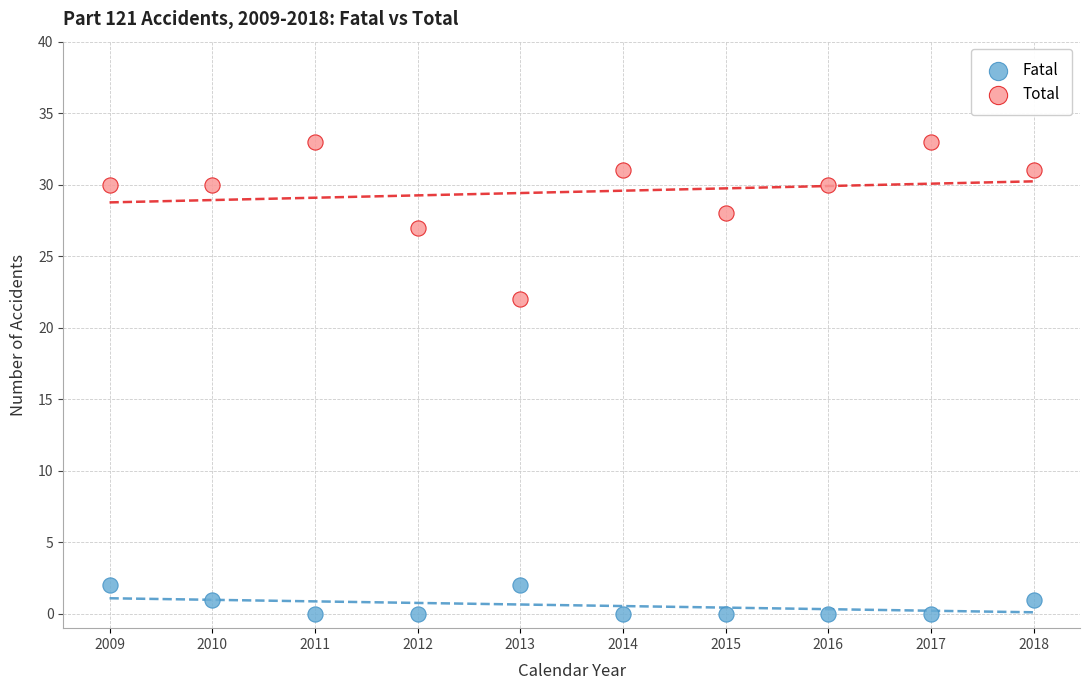

Across all data points, what is the range of Y values (max minus min)?

33